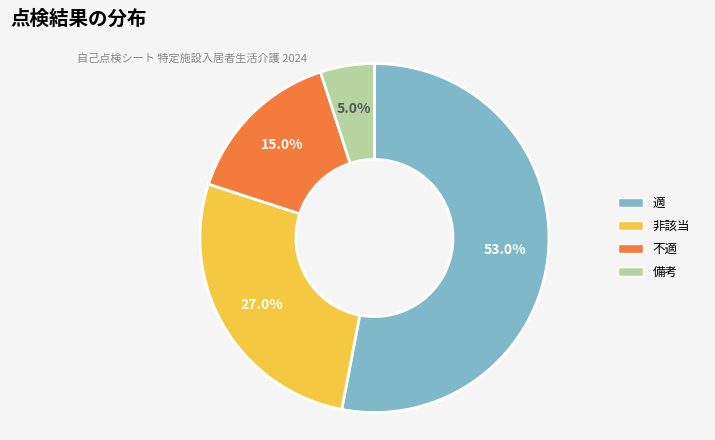

To the nearest percent, what percentage of the pie is 備考?

5%